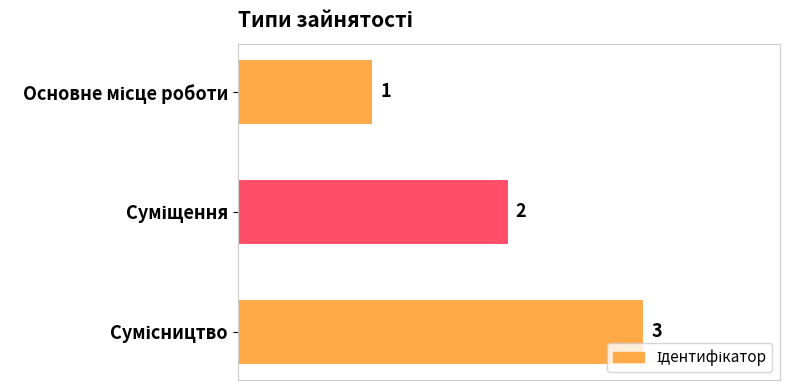

What is the average value?

2